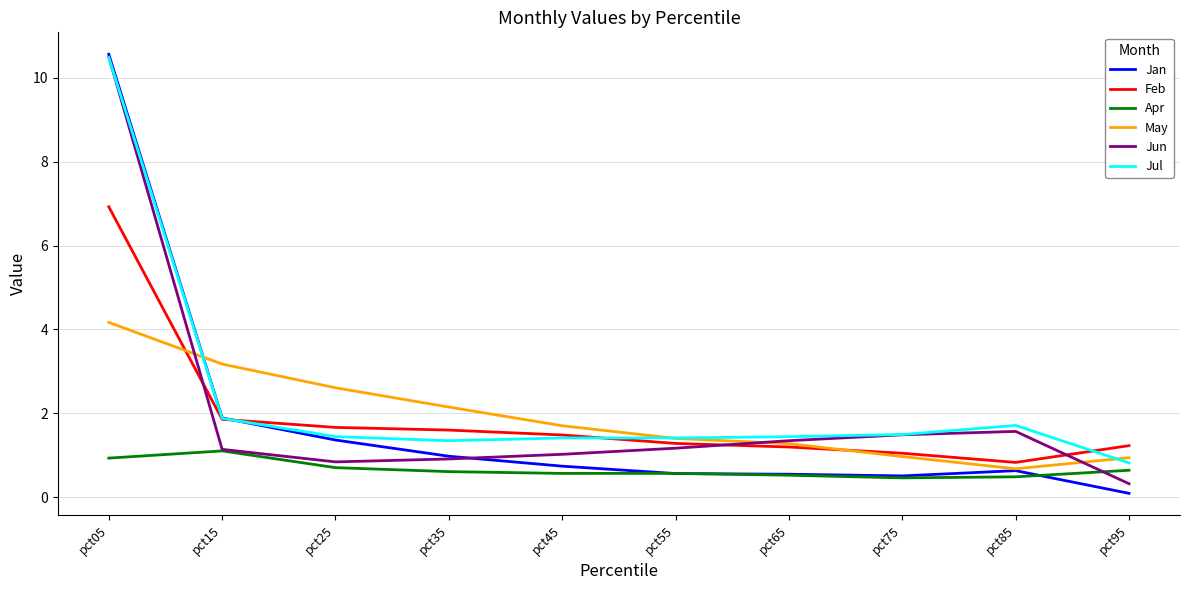

True or false: Jun and Apr intersect in this chart.

True